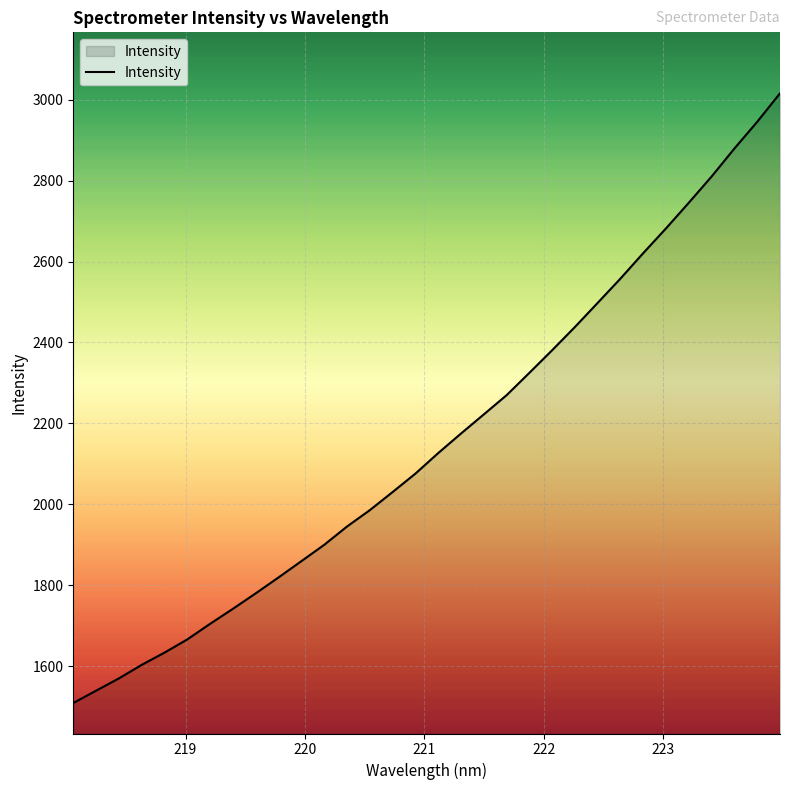

What is the difference between the maximum and minimum values?

1506.9